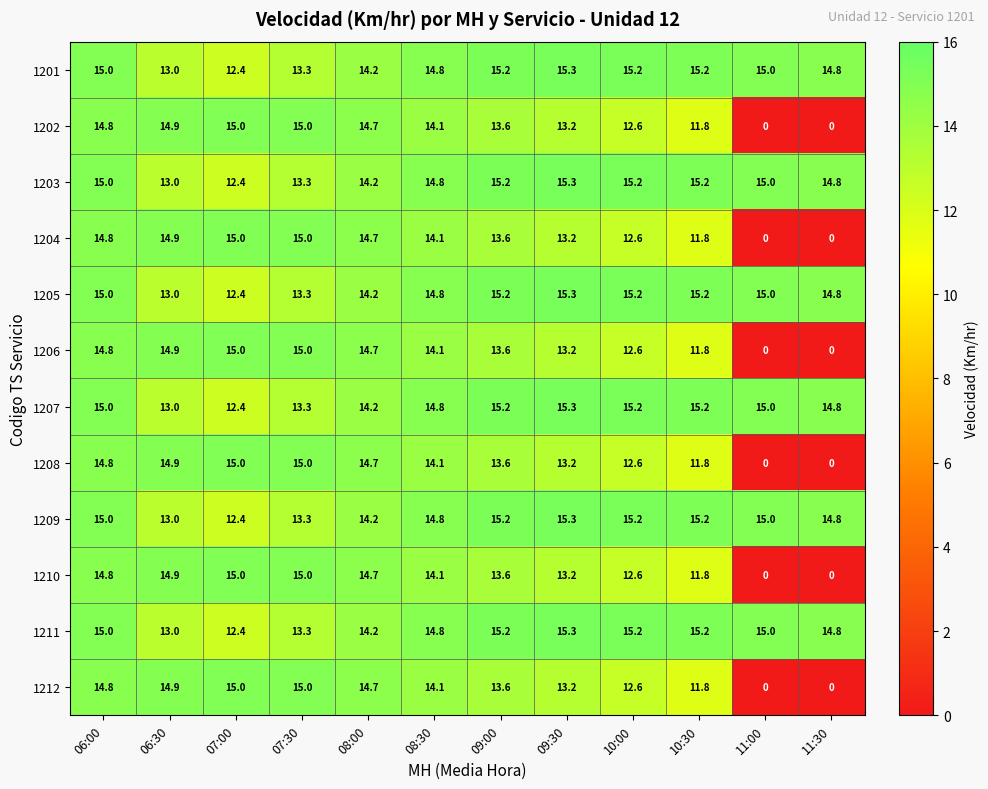

What is the spread (max minus min) of values at 07:30?

1.7